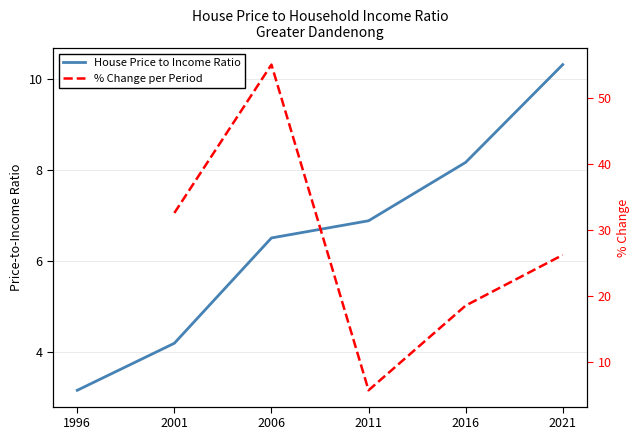

What is the approximate value at 2001?

4.2